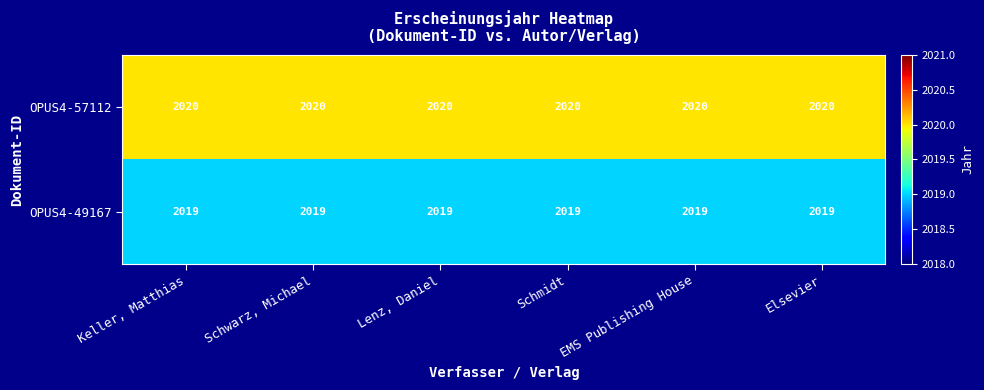

The OPUS4-49167 series shows 2019 at Elsevier. True or false?

True